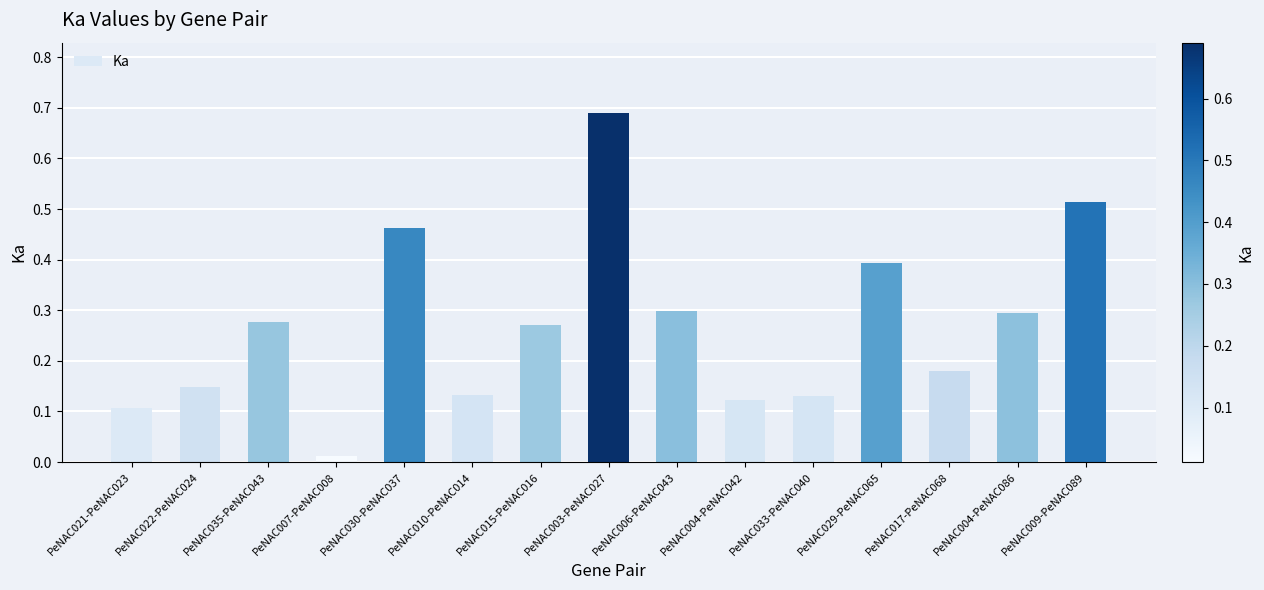

What position from the left is PeNAC004-PeNAC086?

14